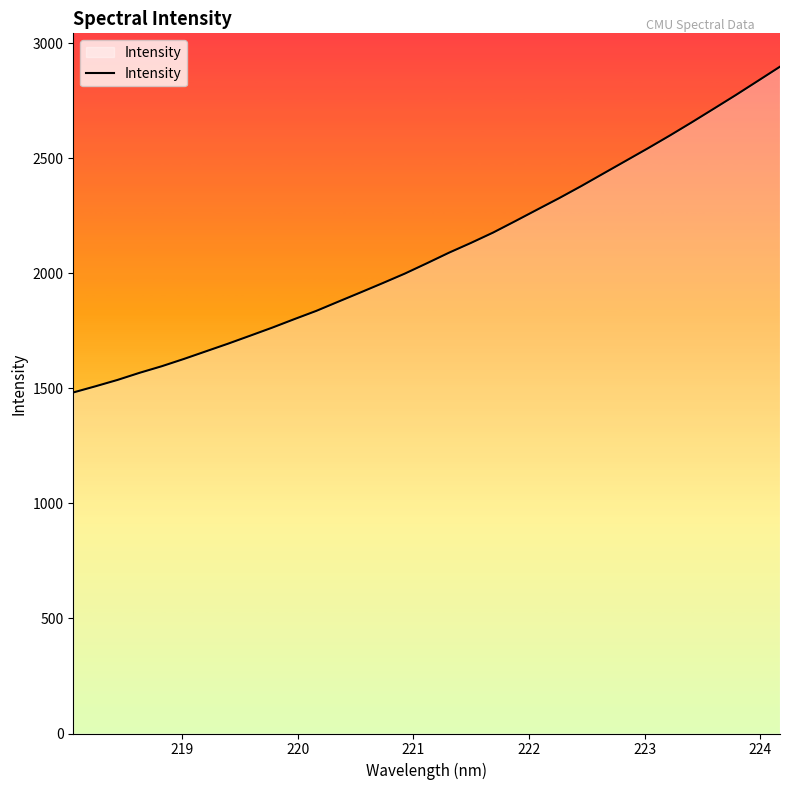

Does the chart have visible grid lines?

No